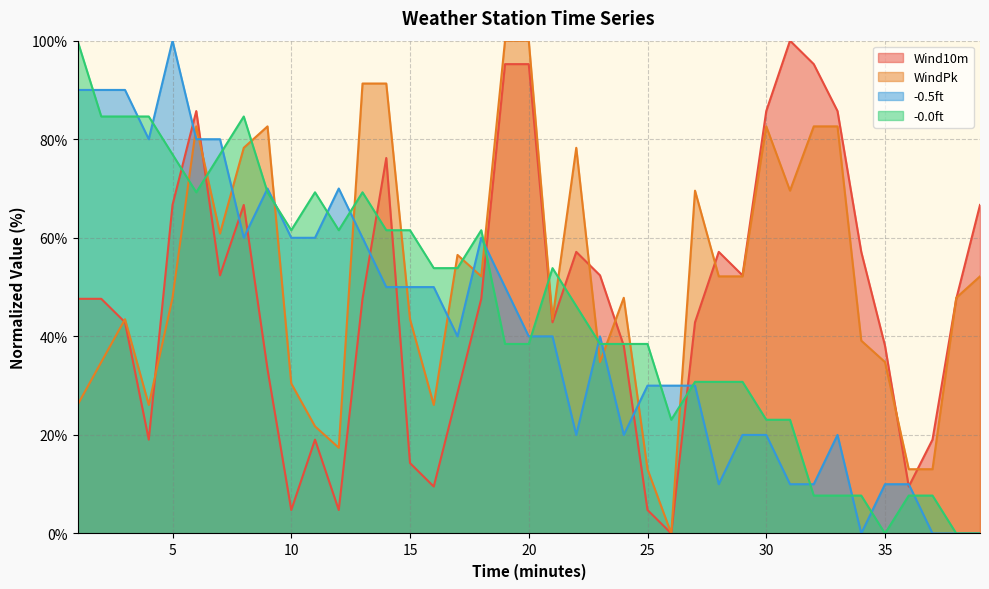

What is the total value across all series at 3?

261.0